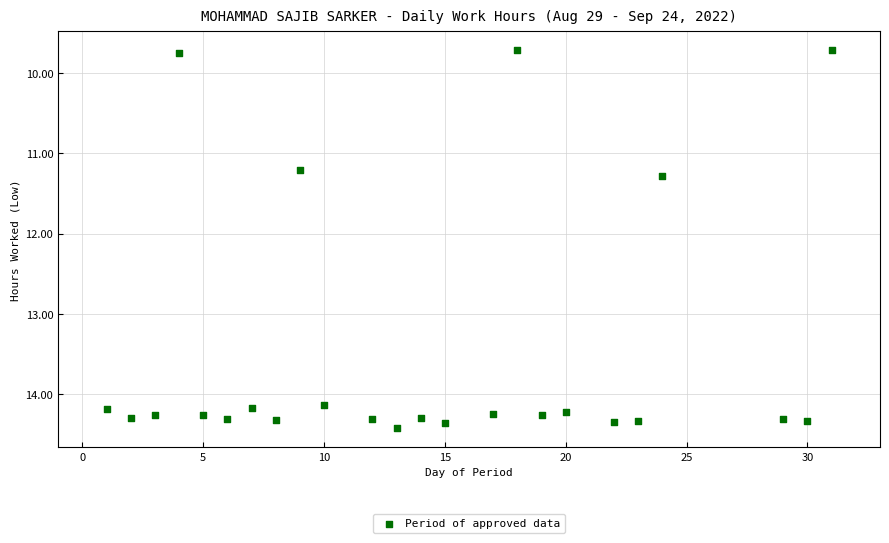

What Y value in the scatter plot is closest to 12?

11.3